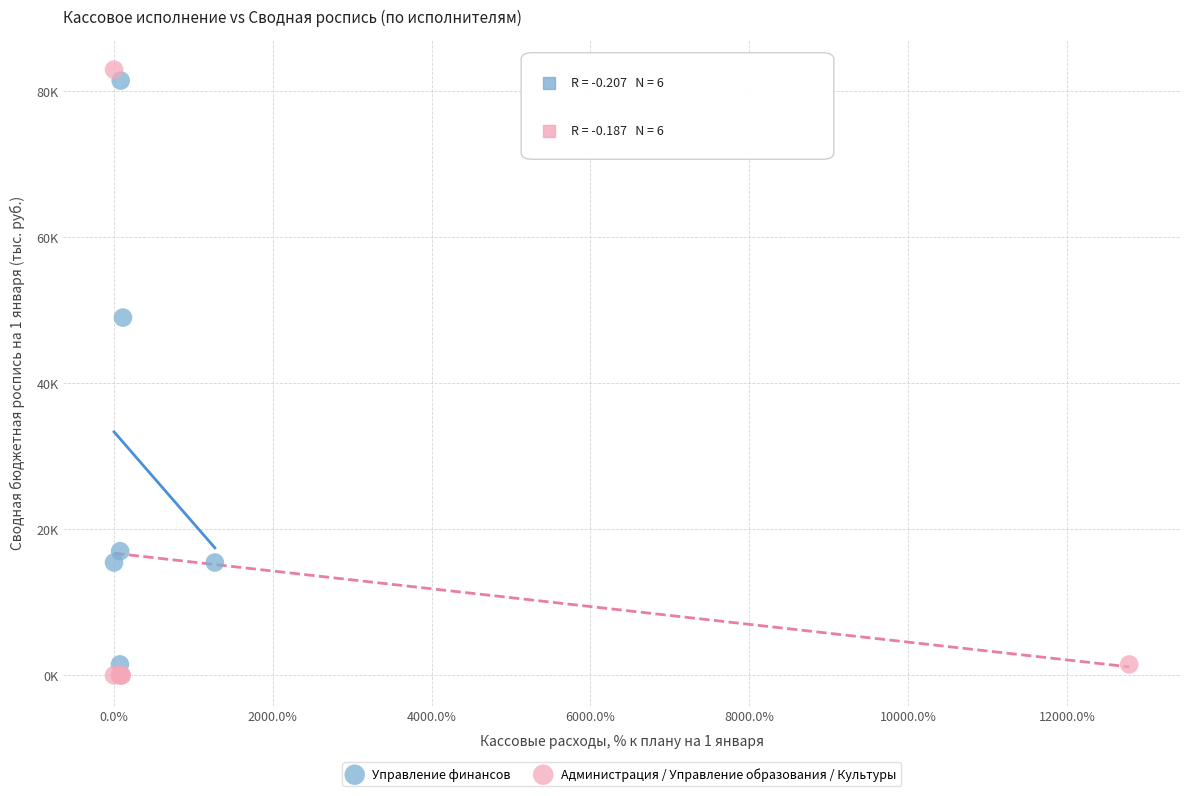

What are all the series names shown in the legend?

Управление финансов, Администрация / Управление образования / Культуры